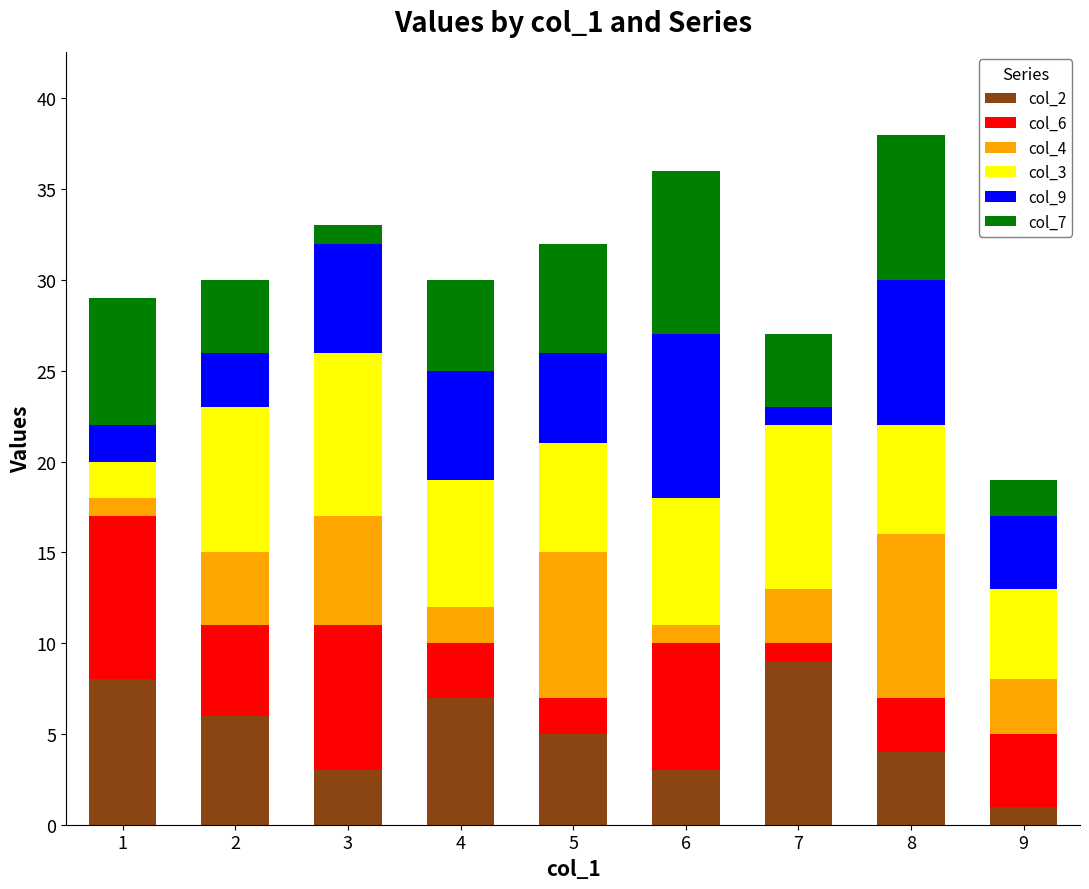

Is it true that col_2 equals 7 at 4?

True